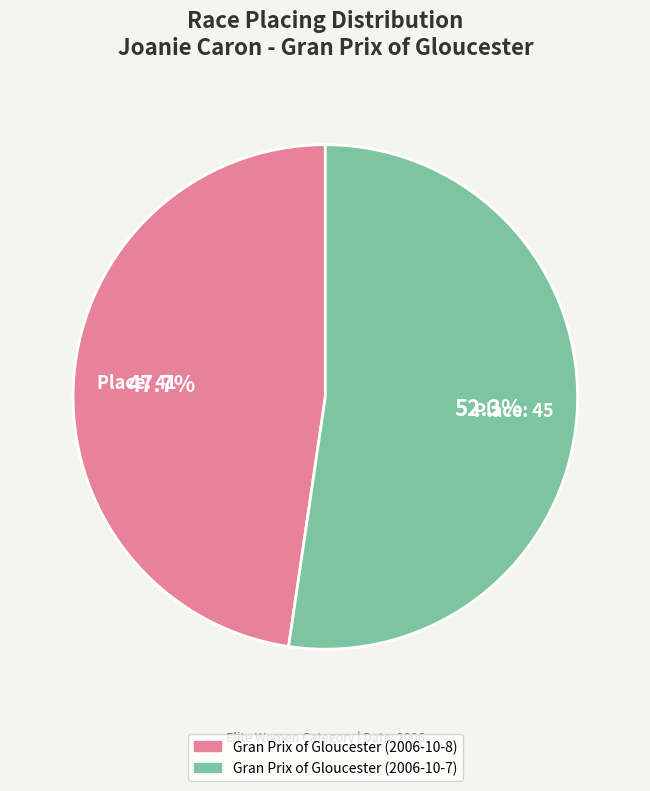

Which has a higher value, Gran Prix of Gloucester (2006-10-7) or Gran Prix of Gloucester (2006-10-8)?

Gran Prix of Gloucester (2006-10-7)